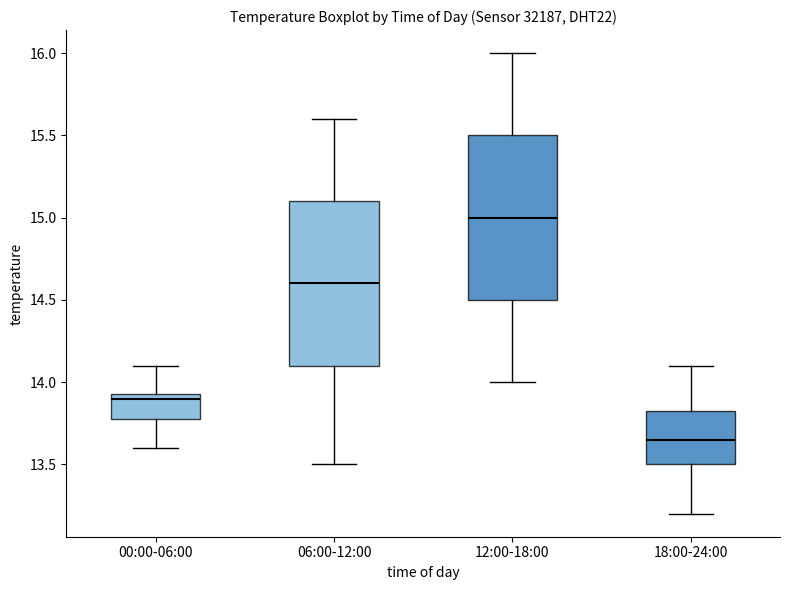

Where is the upper edge of the box for 18:00-24:00 on the y-axis? The values are not printed on the chart, so give them approximately, as read against the axis.

13.85